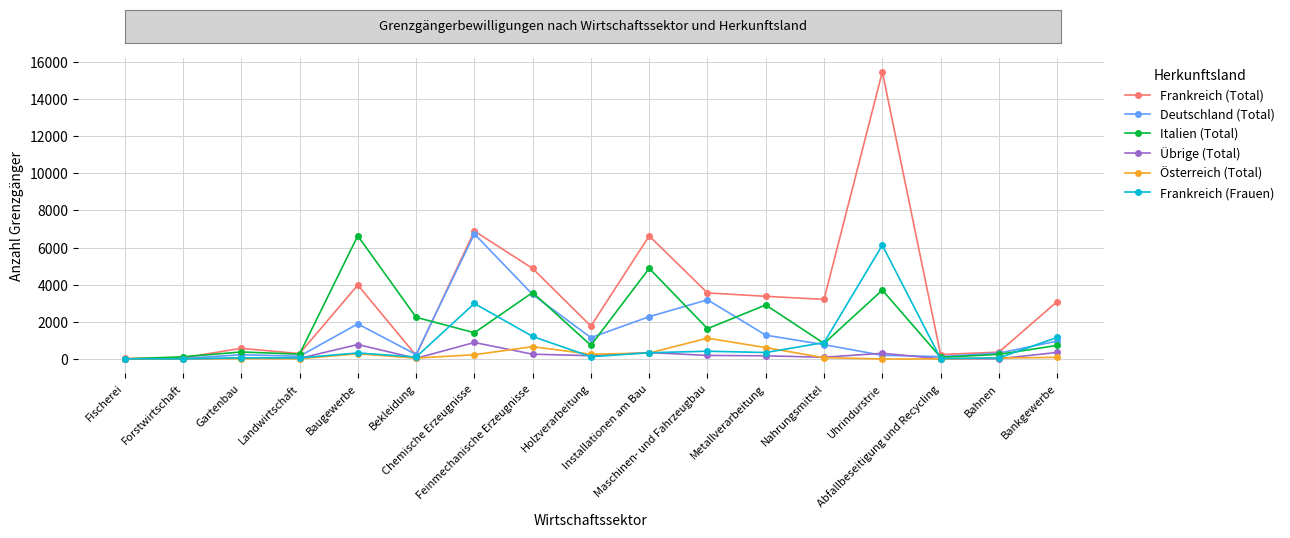

Which series has the largest total across all categories?

Frankreich (Total)